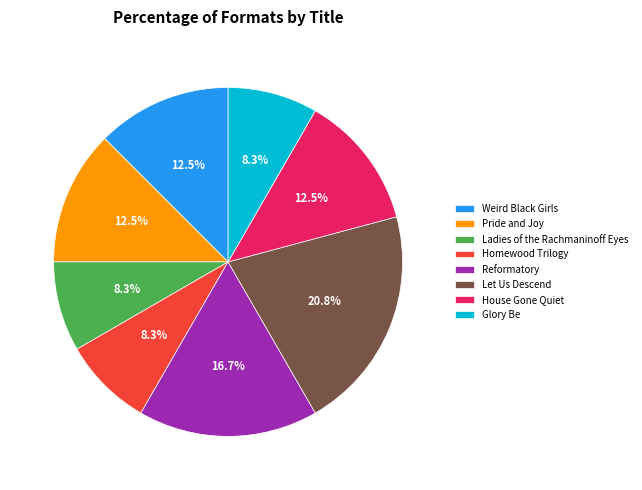

Does House Gone Quiet account for over 50% of the chart?

No